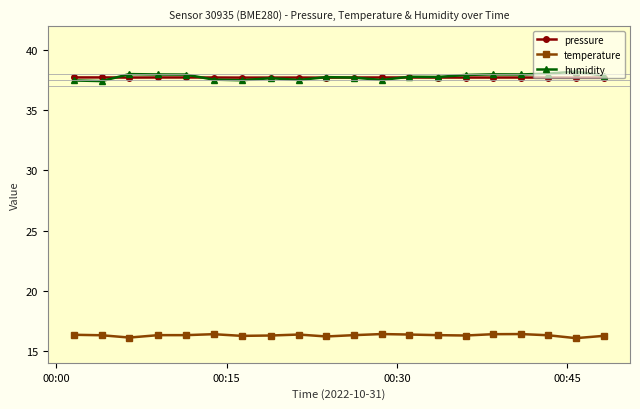

True or false: temperature and pressure cross at least once.

False